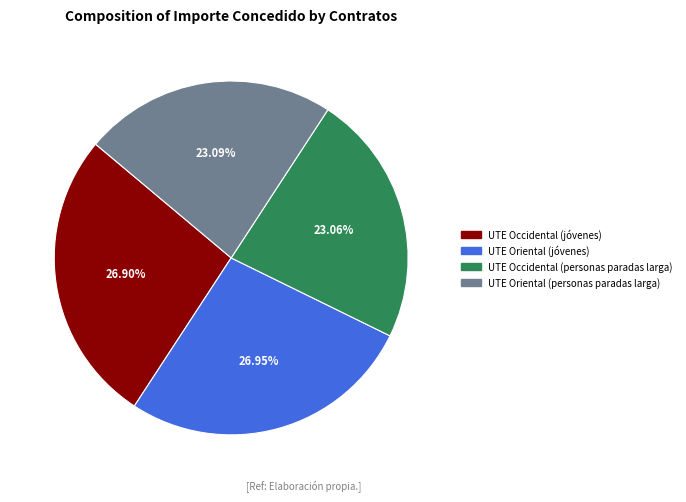

Does UTE Occidental (jóvenes) account for over 50% of the chart?

No